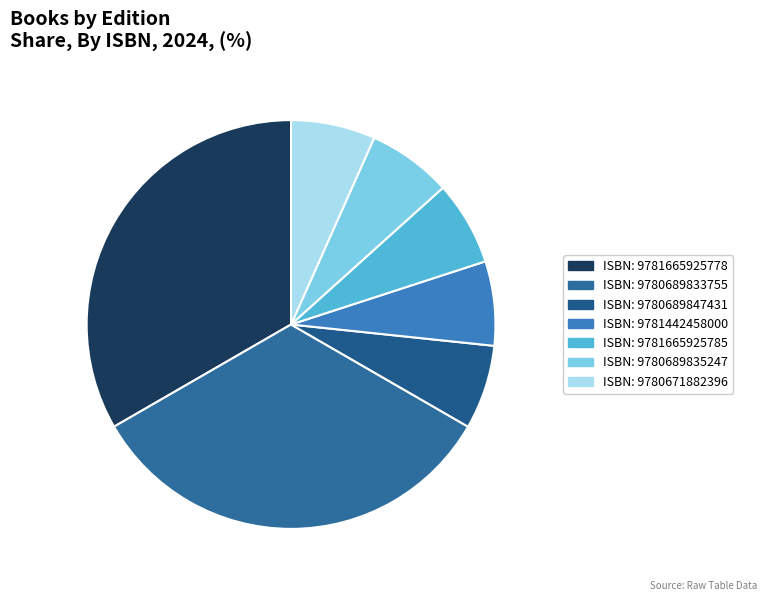

Is there any slice that represents more than half of the pie?

No